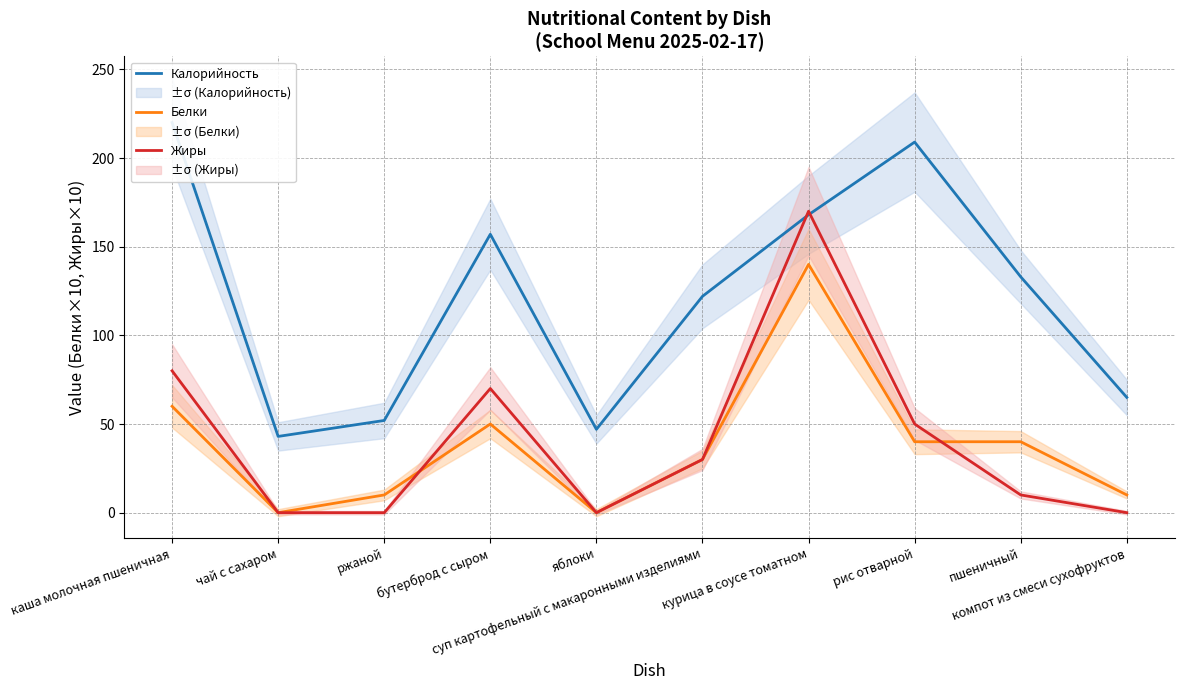

How many lines are shown in the chart?

3